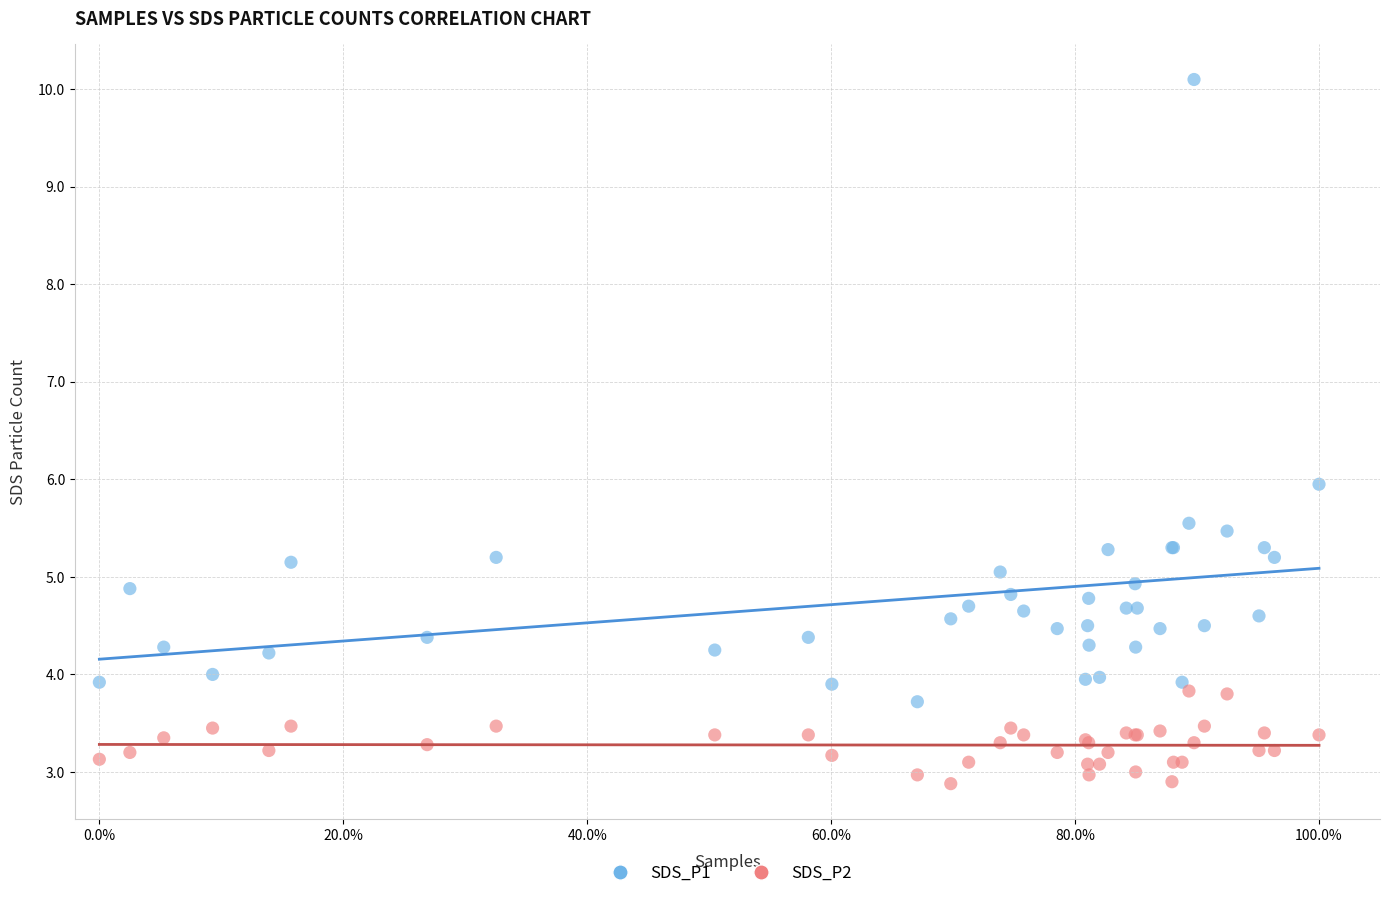

Which series reaches the maximum Y coordinate?

SDS_P1